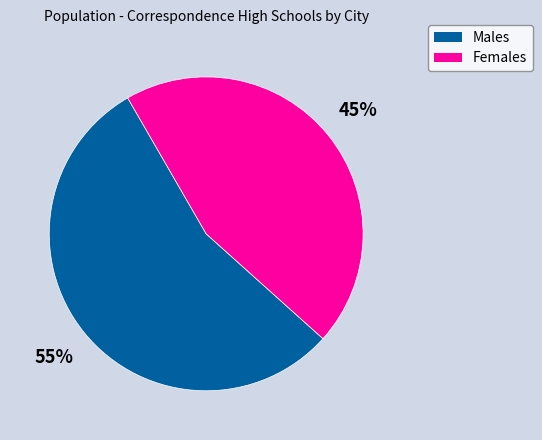

Does Females account for over 50% of the chart?

No